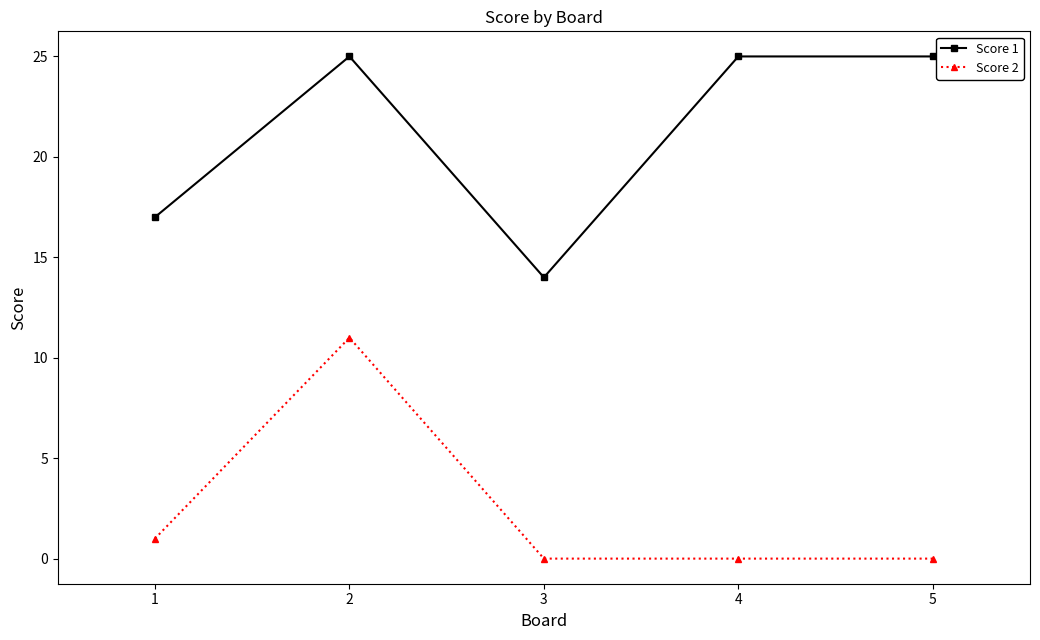

Is it true that Score 1 equals 14 at 5?

False